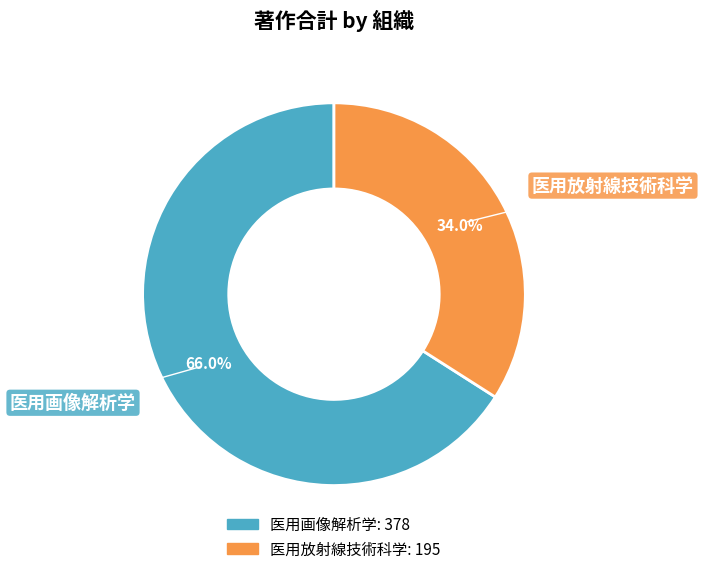

What portion of the pie excludes 医用画像解析学?

34.0%